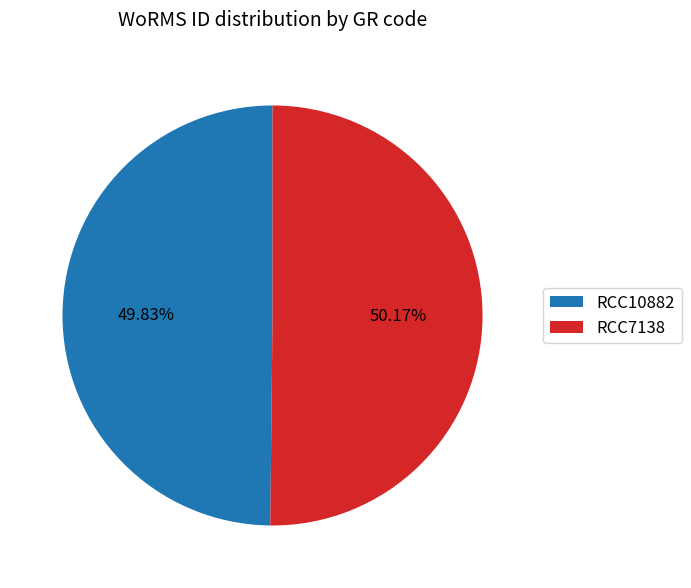

Combined, do RCC10882 and RCC7138 account for over 50%?

Yes